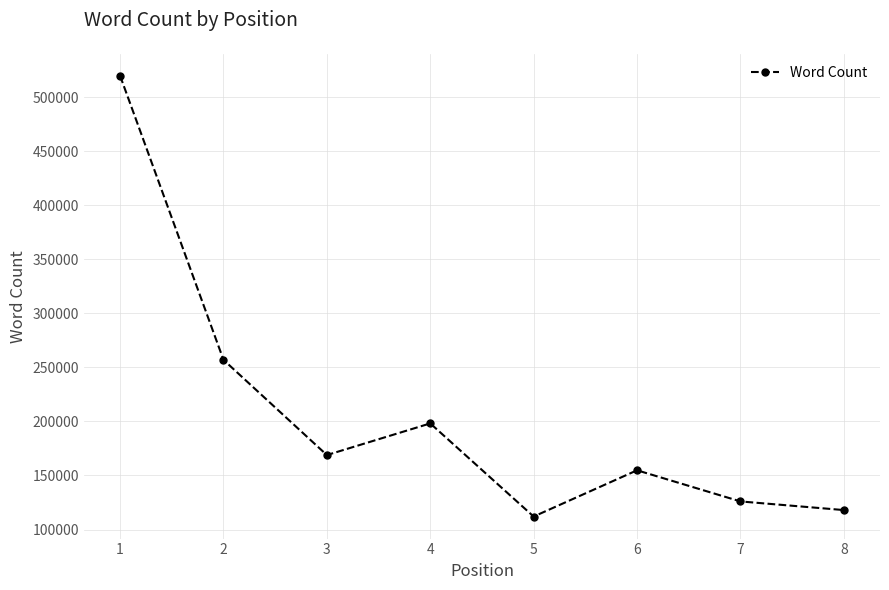

Rank the categories by value from highest to lowest.

1, 2, 4, 3, 6, 7, 8, 5